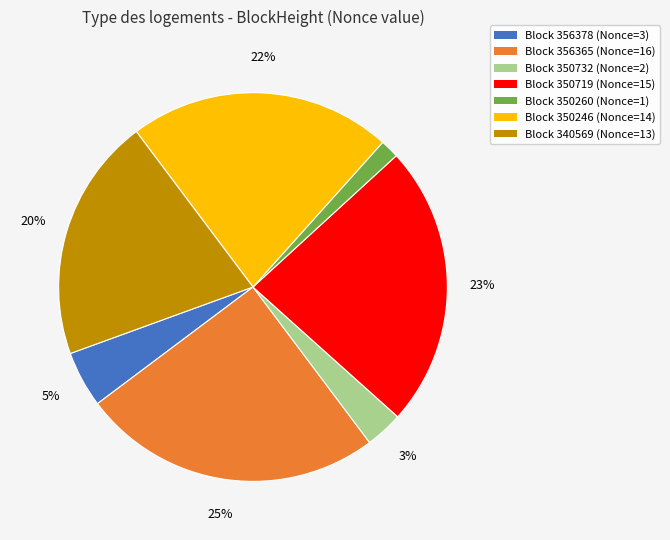

To the nearest percent, what is the difference between the largest and smallest slice percentages?

23%